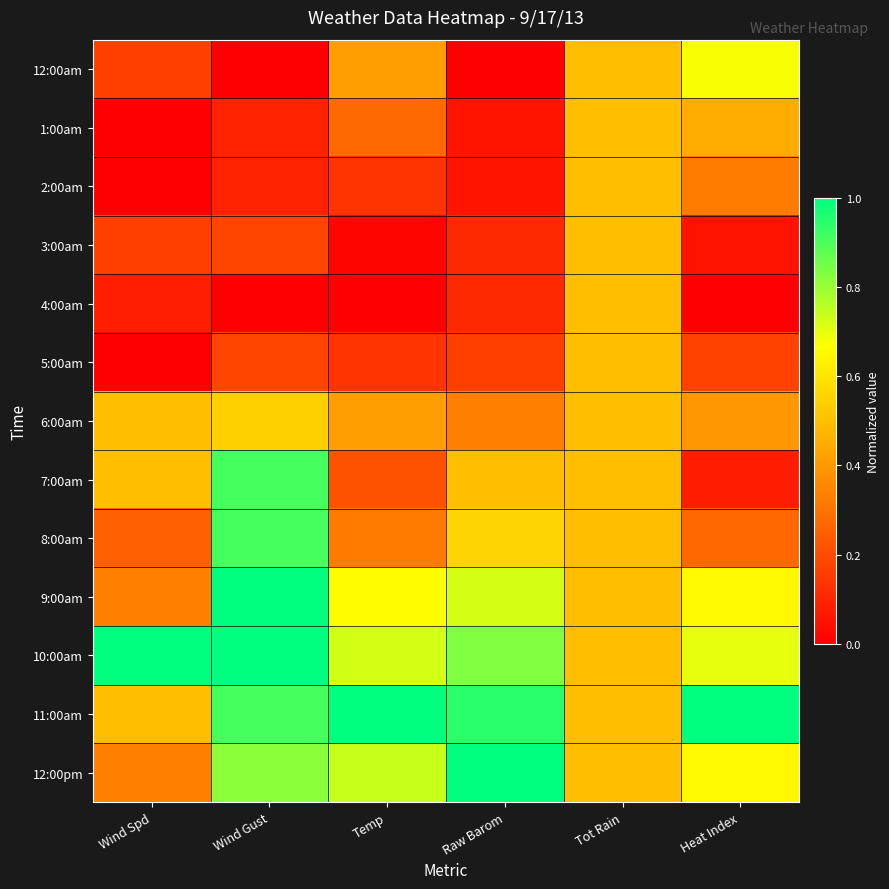

What is the difference between the highest and lowest values at Raw Barom?

1.0